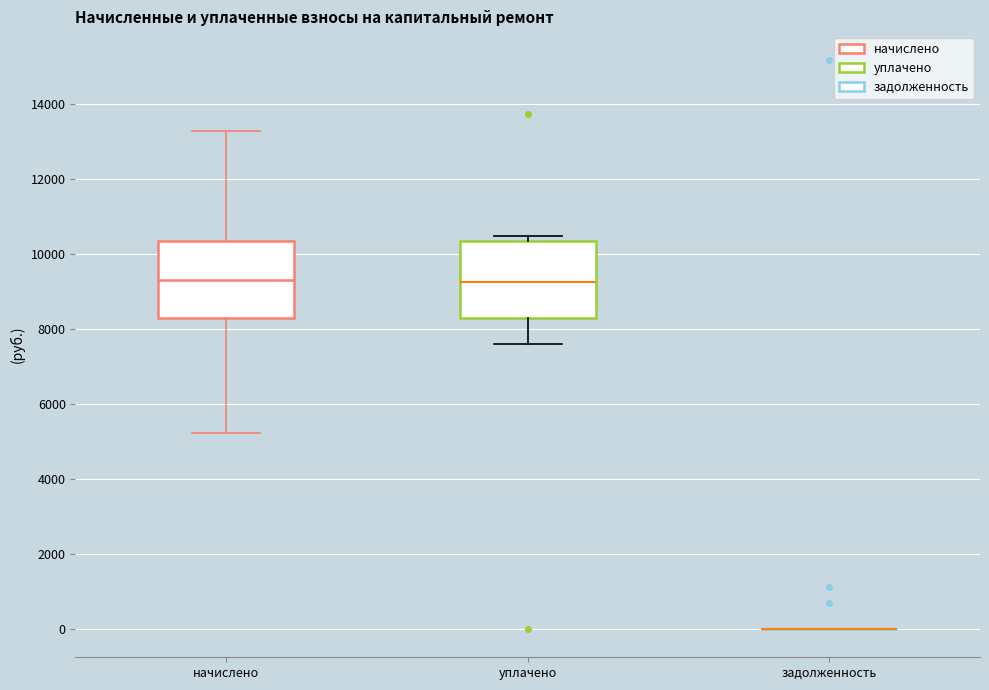

Reading left to right, transcribe this box plot: for each box, give where its median line is, the range the box spans, and where its two whiskers end, as read against the y-axis. The values are not printed on the chart, so give them approximately, as read against the axis.

начислено: median 9400, box 8200 to 10400, whiskers 5200 to 13200
уплачено: median 9200, box 8200 to 10400, whiskers 7600 to 10400 (just above the box's upper edge)
задолженность: box collapsed to a line at 0, whiskers 0 to 0